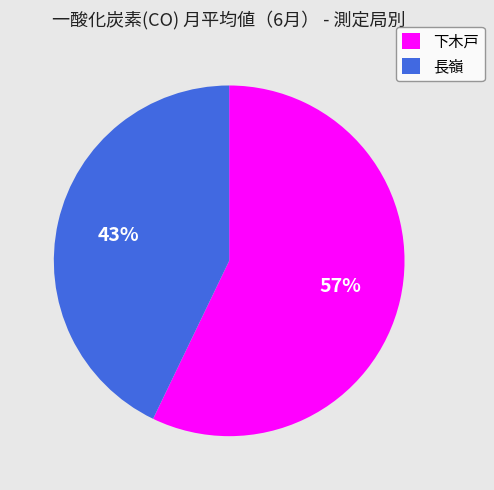

Which has a higher value, 下木戸 or 長嶺?

下木戸